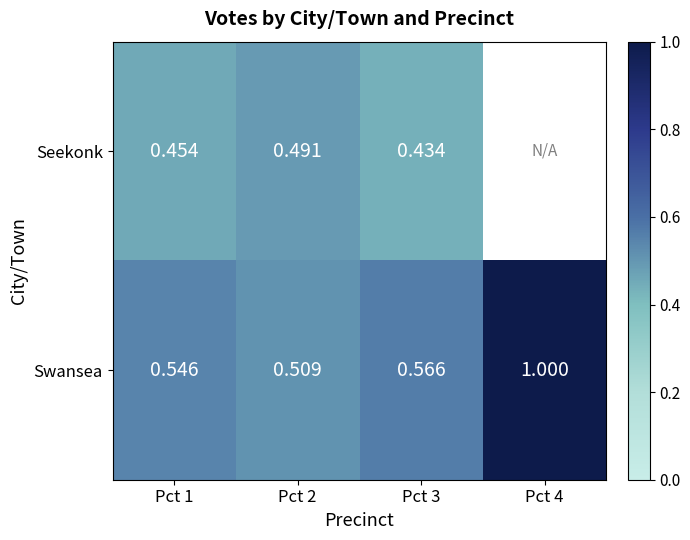

At Pct 2, list the series in order from largest to smallest.

Swansea, Seekonk